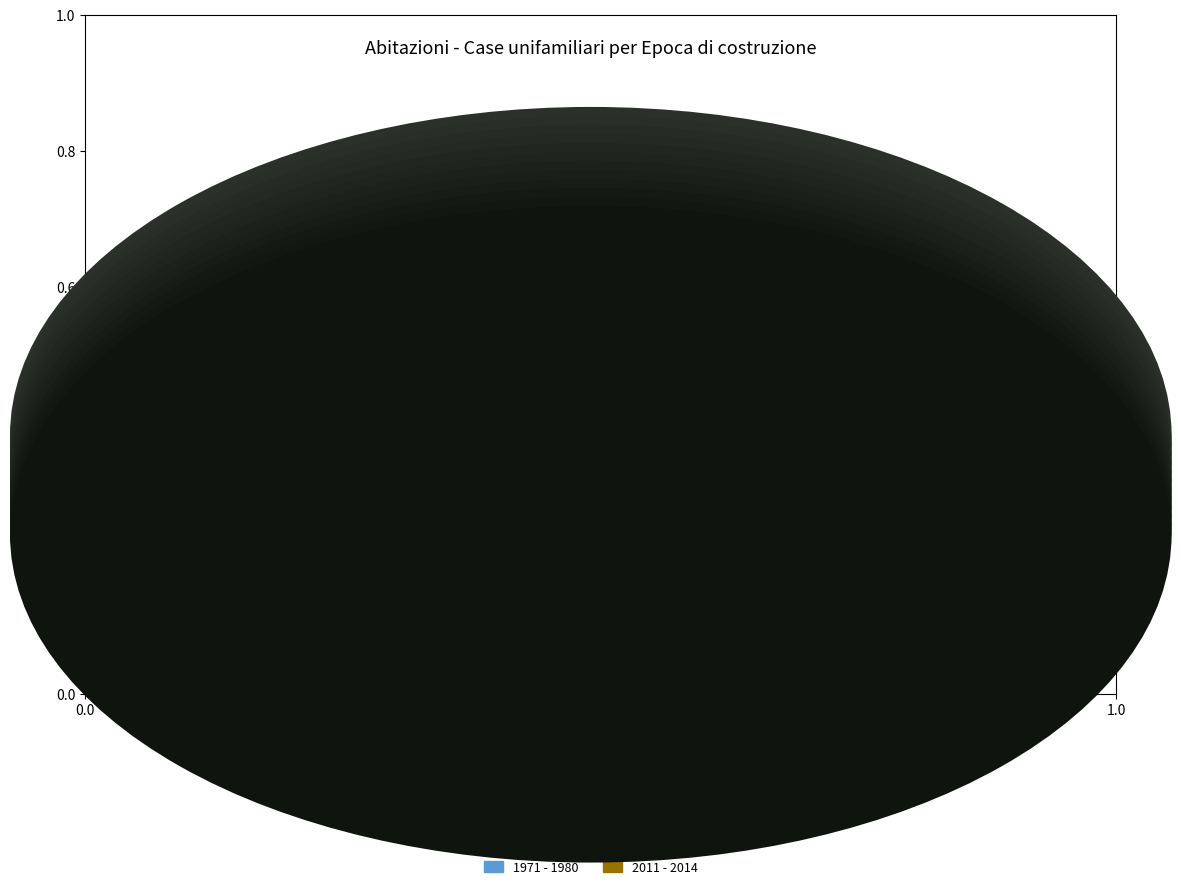

Count the number of slices in the pie.

10